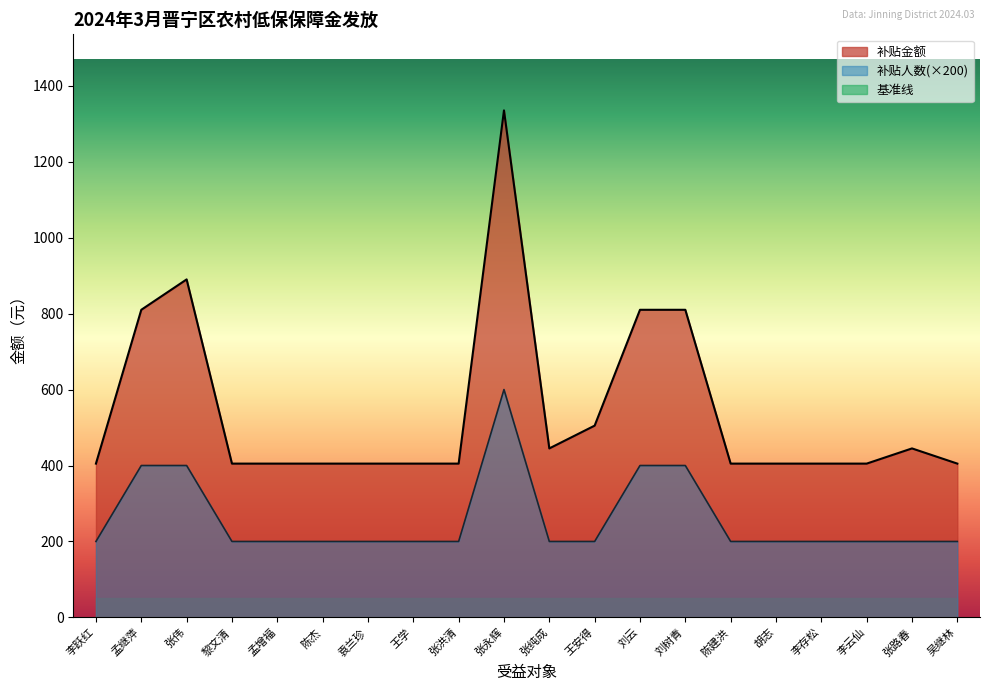

What is the approximate value of 补贴金额 at 张洪清?

405